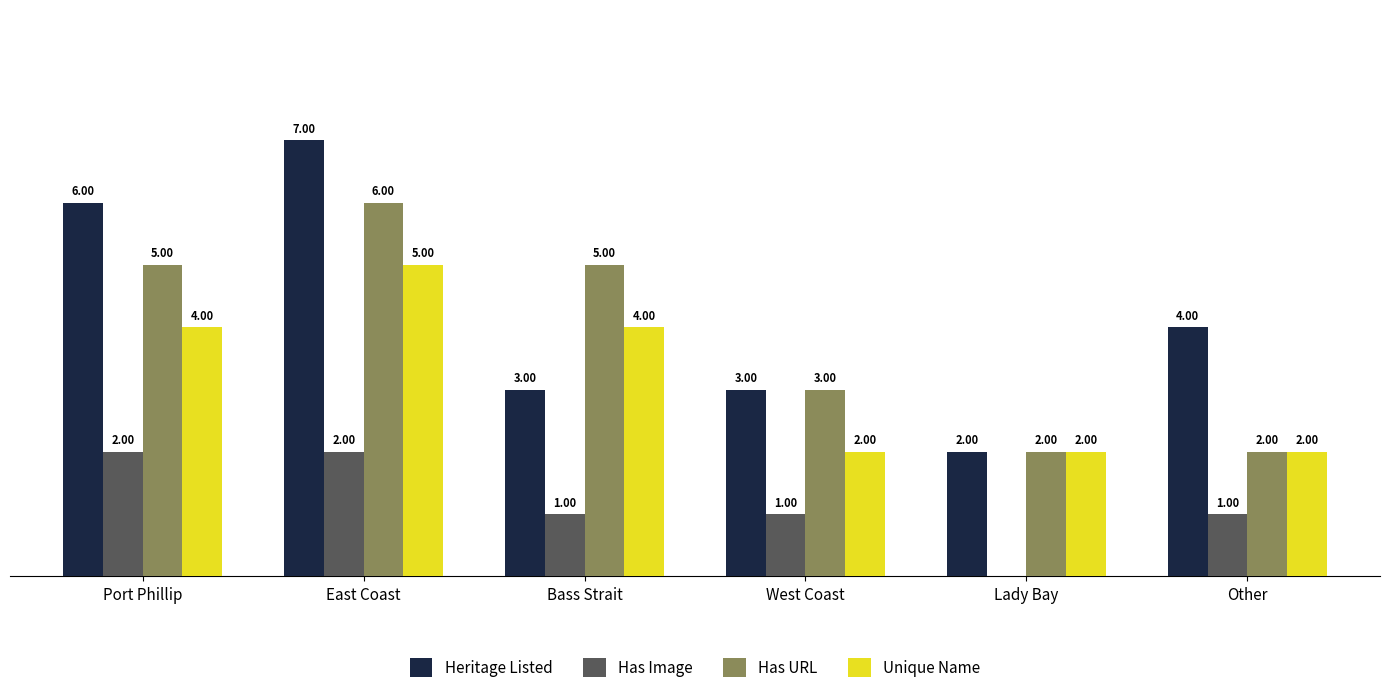

At which label does Has URL reach its peak?

East Coast